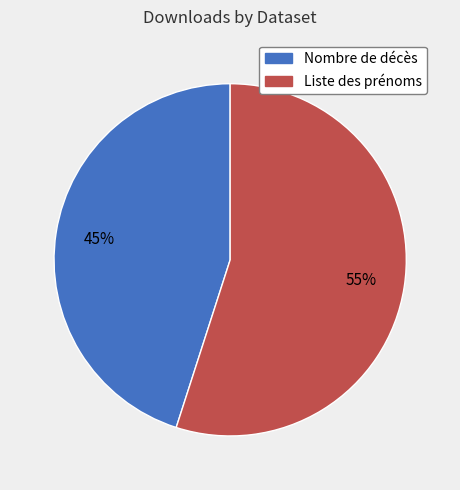

Approximately how many times larger is the value at Nombre de décès compared to Liste des prénoms?

0.8